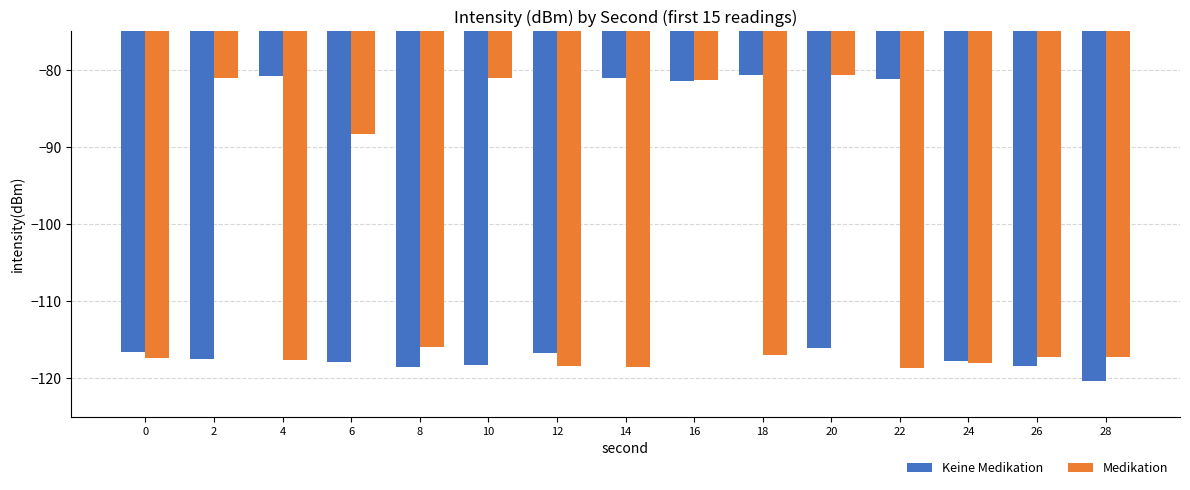

Count the number of data series in this chart.

2